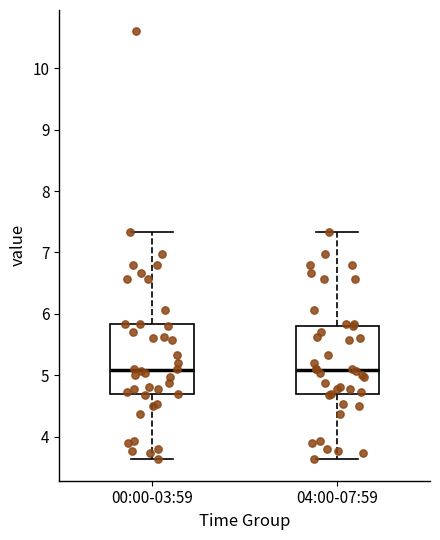

Where does the median line of the box for 04:00-07:59 sit on the y-axis? The values are not printed on the chart, so give them approximately, as read against the axis.

5.1